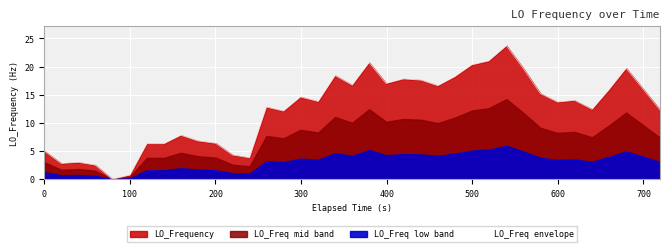

Reading left to right, extract all data points from this chart.

5.0	2.8	3.0	2.5	0.0	0.7	0.7	6.3	6.3	7.8	6.8	6.4	6.4	4.3	3.8	12.8	12.1	14.6	13.8	18.4	16.7	20.7	17.0	17.8	17.8	17.6	16.6	18.2	20.3	21.0	23.7	19.6	15.2	13.7	14.0	12.4	15.9	19.7	16.0	12.3